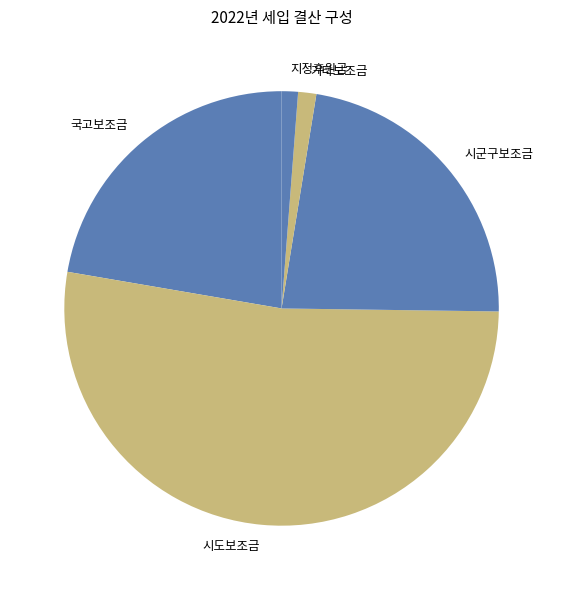

Do 지정후원금 and 국고보조금 together represent more than half of the pie?

No